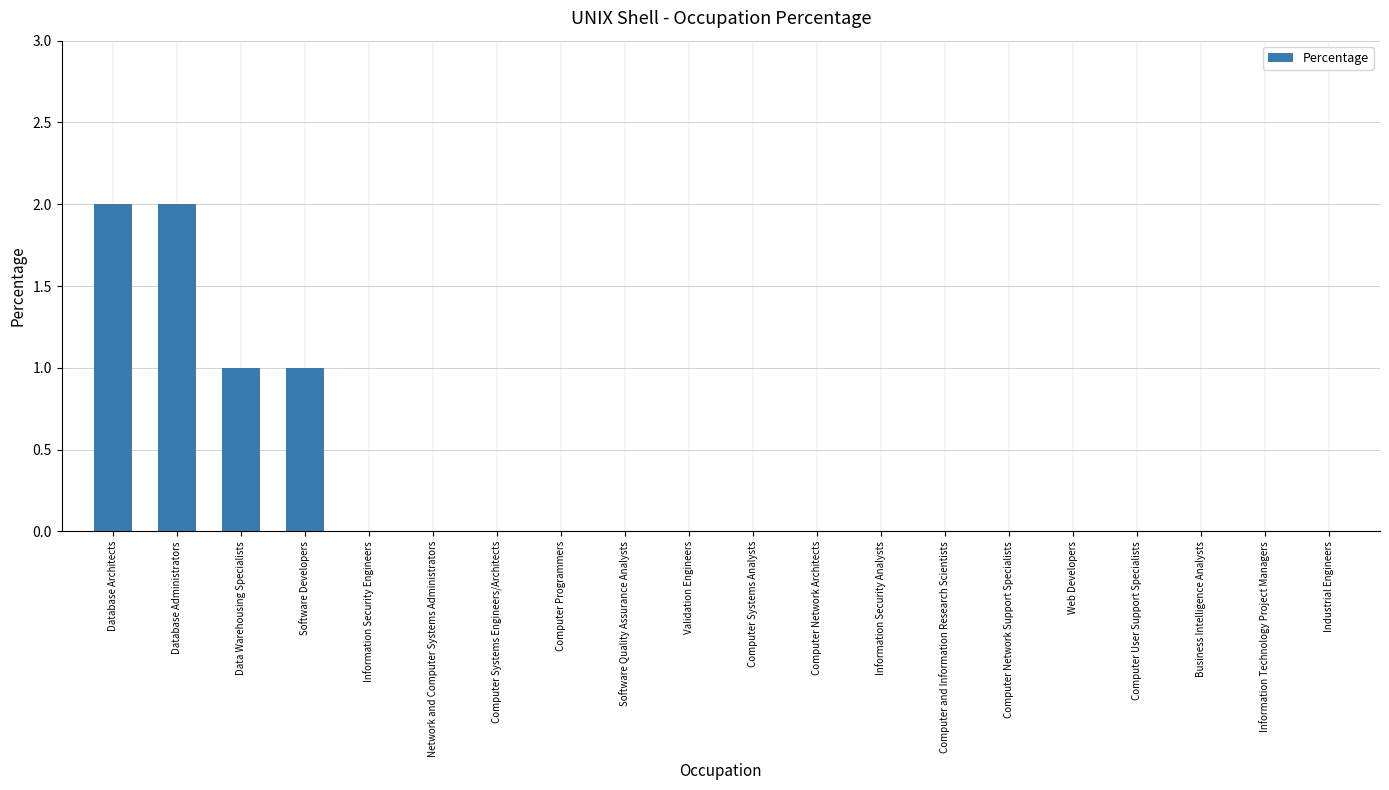

Reading right to left, transcribe all the data shown in this chart.

0	0	0	0	0	0	0	0	0	0	0	0	0	0	0	0	1	1	2	2